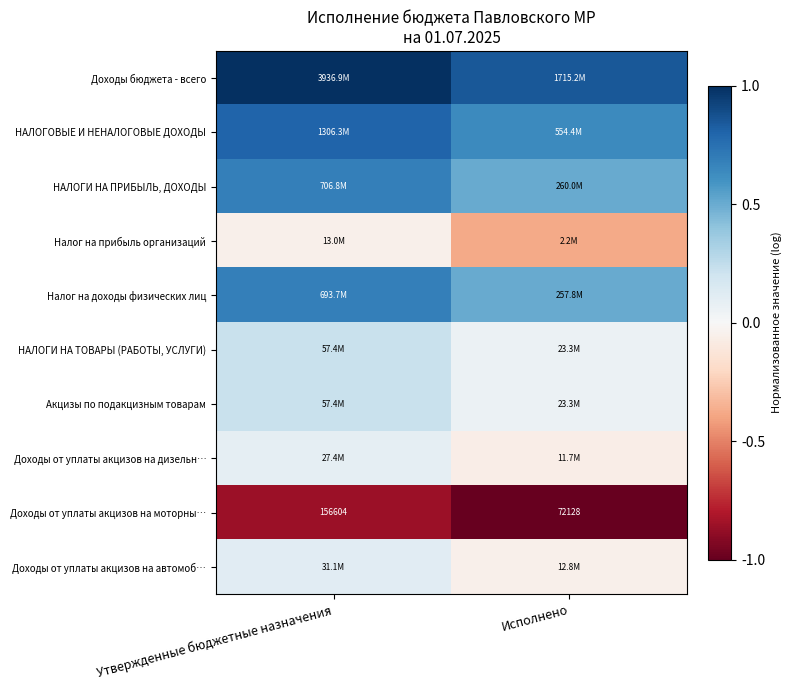

What is the spread (max minus min) of values at Утвержденные бюджетные назначения?

1.9